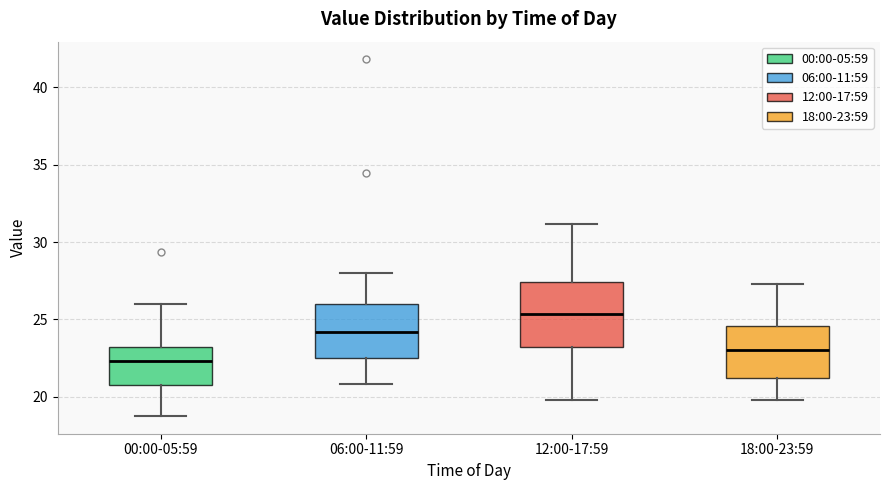

Reading left to right, read every box against the y-axis: the position of its median line, the range the box covers, and the ends of its whiskers. The values are not printed on the chart, so give them approximately, as read against the axis.

00:00-05:59: median 22.5, box 21.0 to 23.0, whiskers 19.0 to 26.0
06:00-11:59: median 24.0, box 22.5 to 26.0, whiskers 21.0 to 28.0
12:00-17:59: median 25.5, box 23.5 to 27.5, whiskers 20.0 to 31.0
18:00-23:59: median 23.0, box 21.0 to 24.5, whiskers 20.0 to 27.5